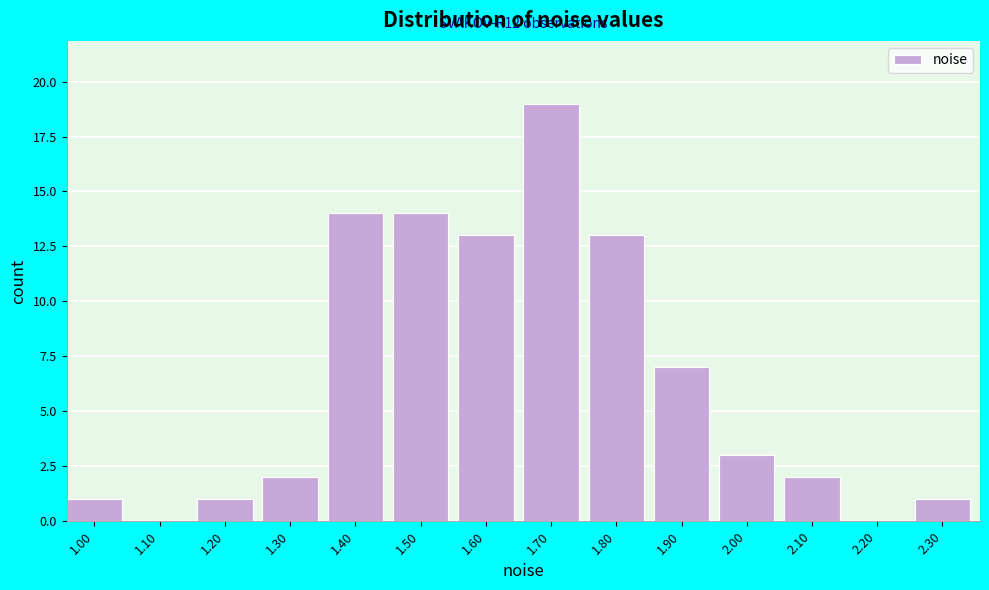

Reading left to right, what are all the values shown in this chart?

1.00=1	1.10=0	1.20=1	1.30=2	1.40=14	1.50=14	1.60=13	1.70=19	1.80=13	1.90=7	2.00=3	2.10=2	2.20=0	2.30=1